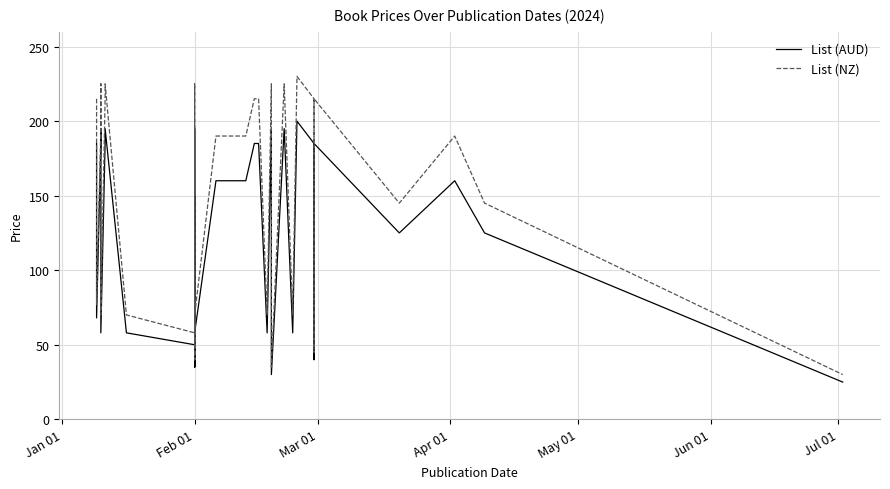

True or false: List (AUD) and List (NZ) cross at least once.

False